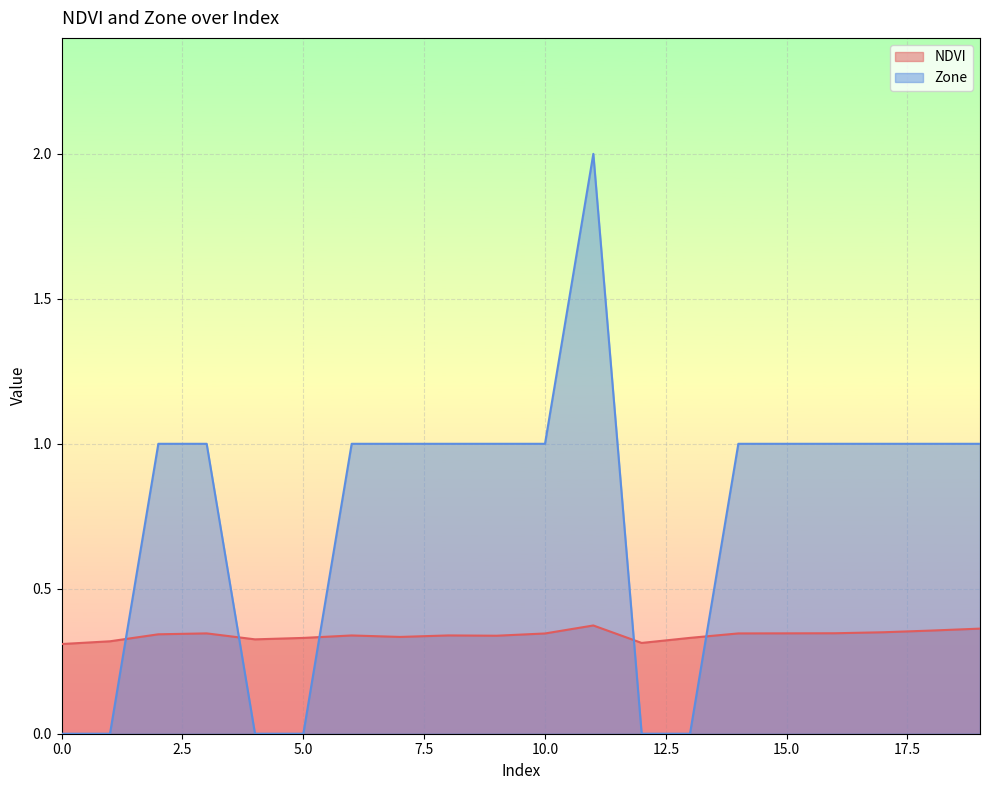

What is the total value across all series at 9?

1.3